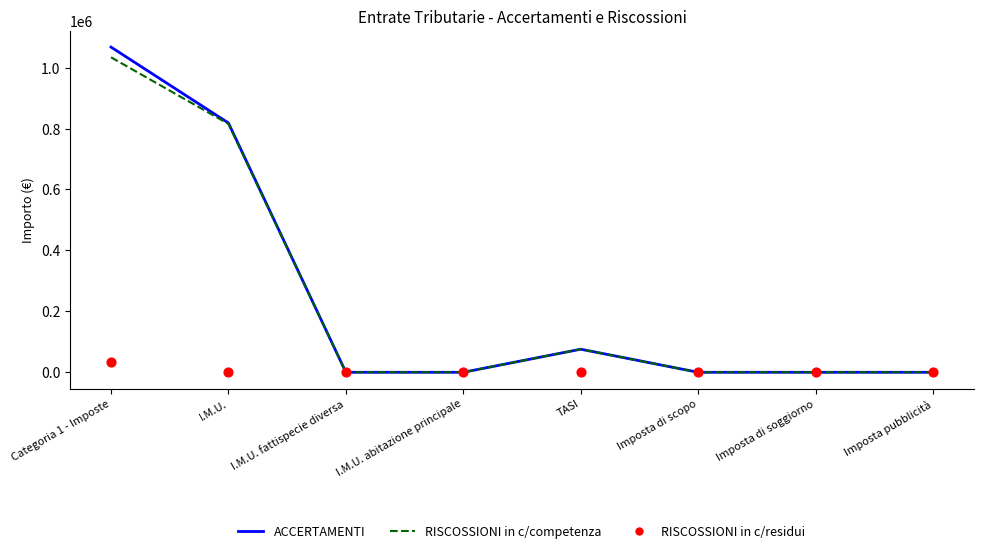

At how many categories does at least one series exceed 113693?

2